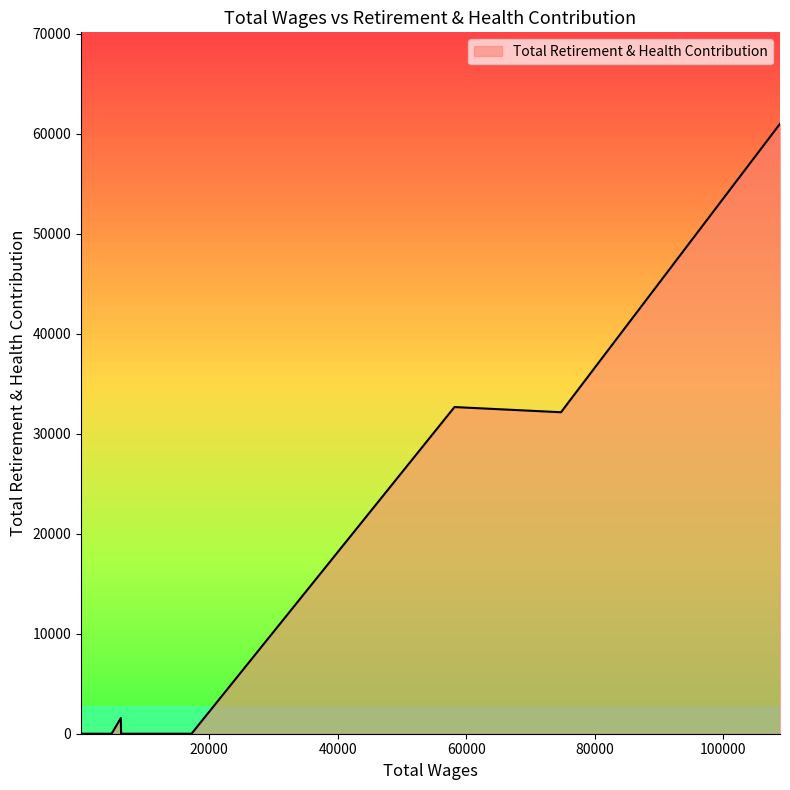

What is the difference between the maximum and minimum values?

61006